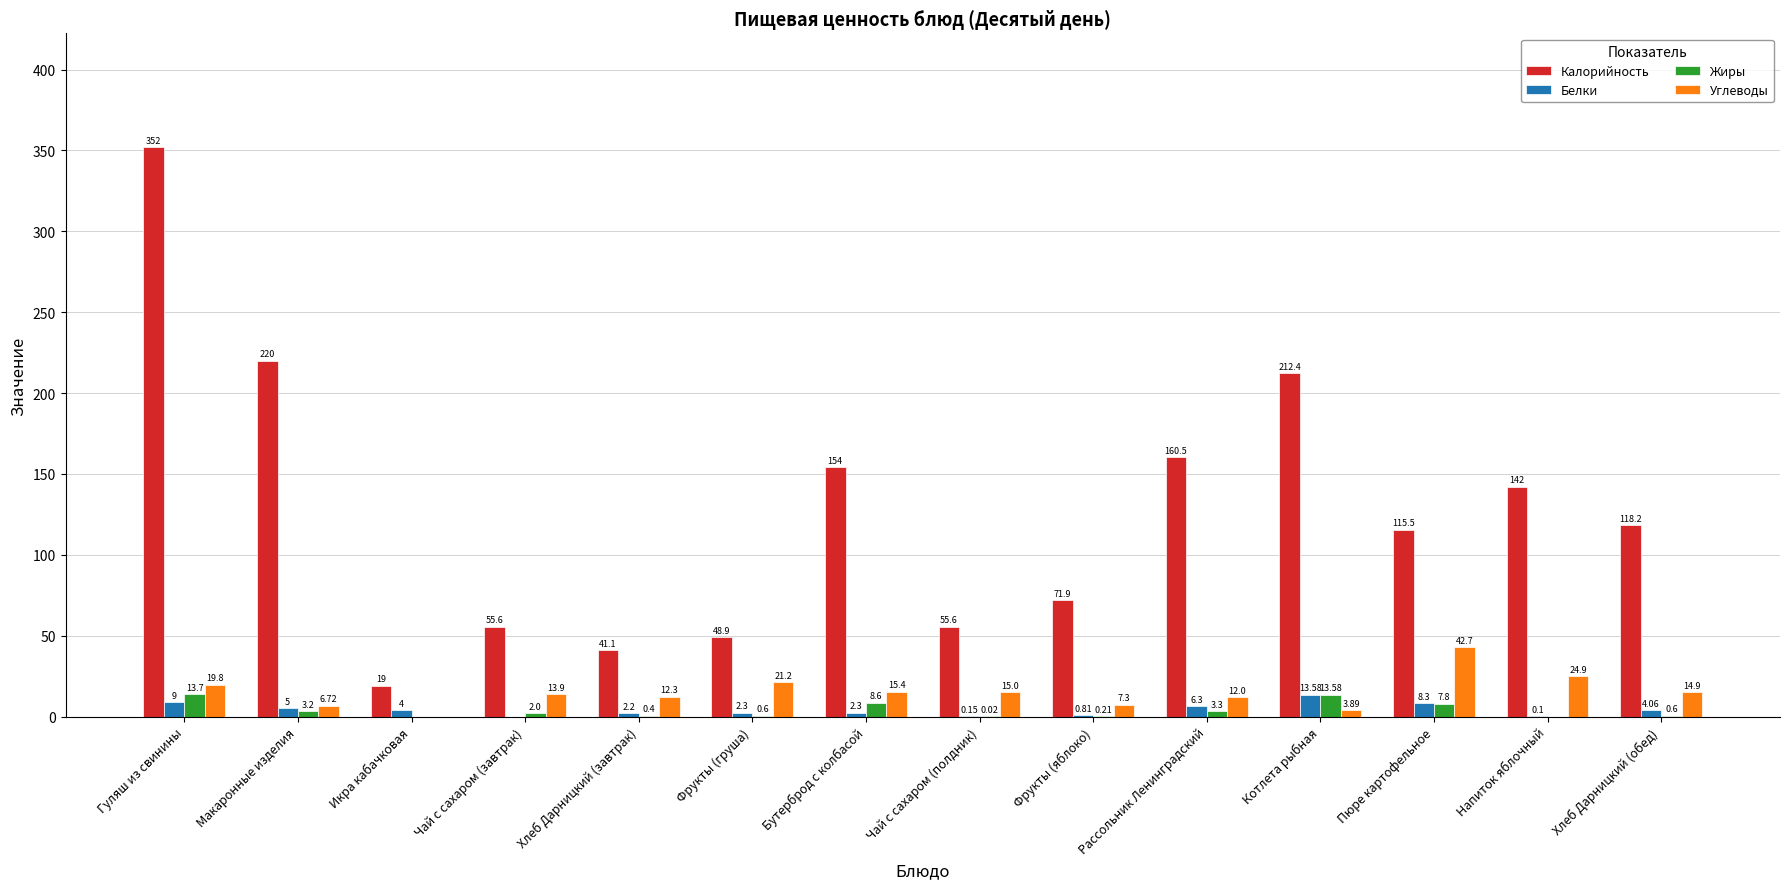

Which series changed the most between Пюре картофельное and Напиток яблочный?

Калорийность